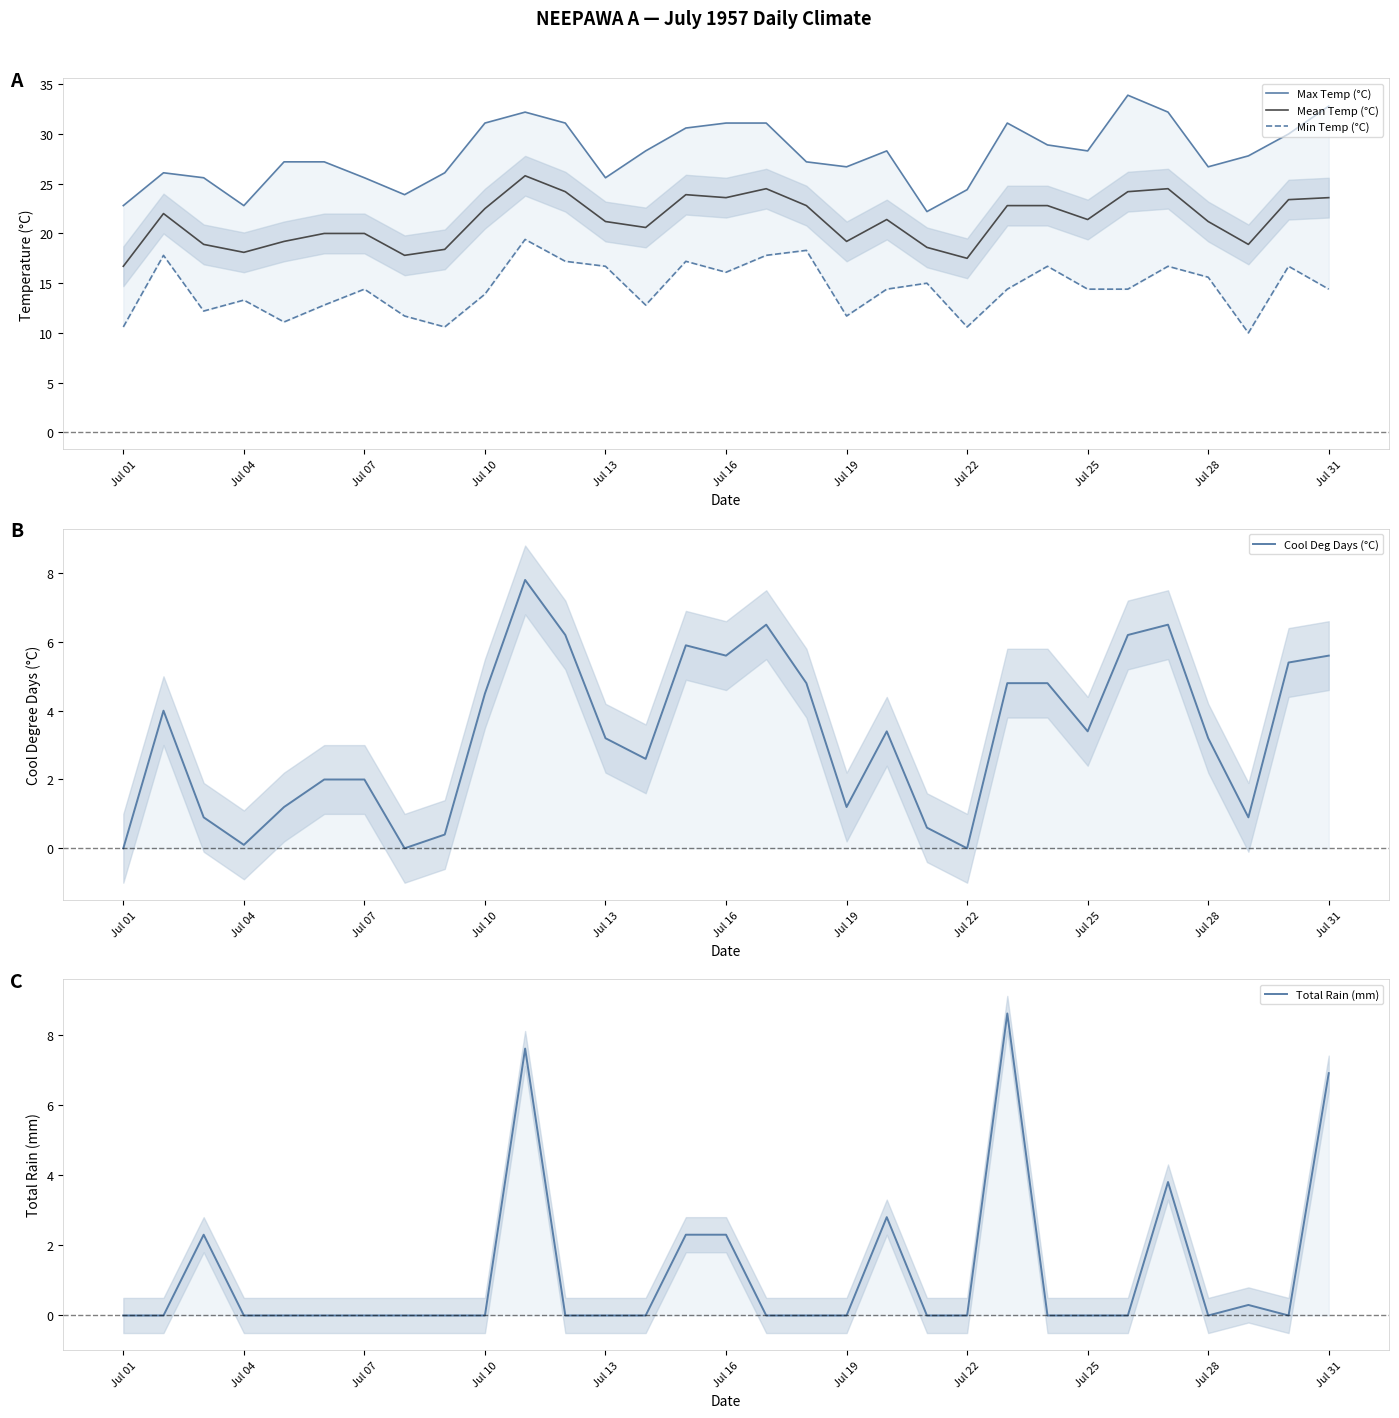

True or false: Cool Deg Days (°C) and Max Temp (°C) cross at least once.

False